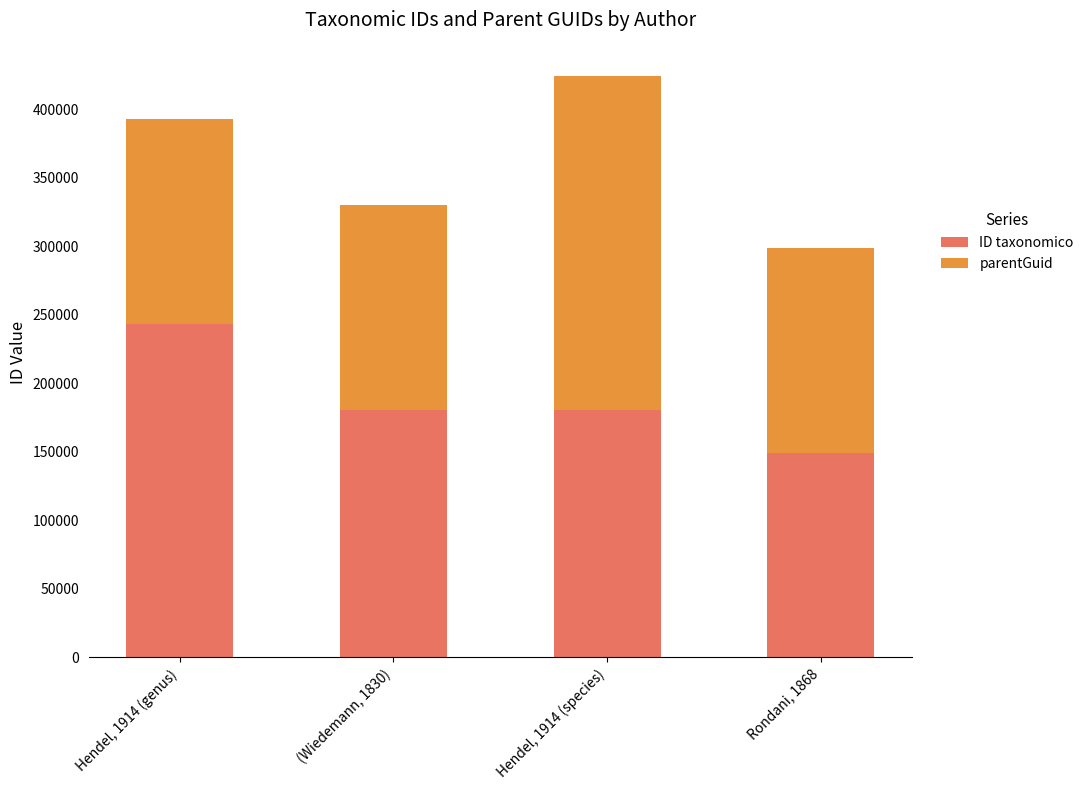

What is the sum of the ID taxonomico values at Hendel, 1914 (species) and Hendel, 1914 (genus)?

424407